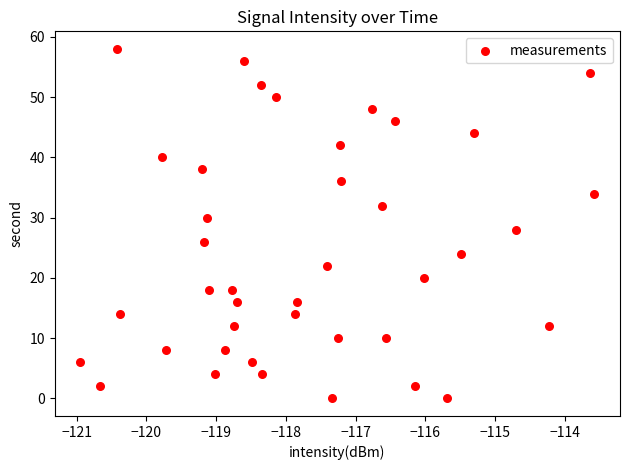

What is the range of Y values (max minus min)?

58